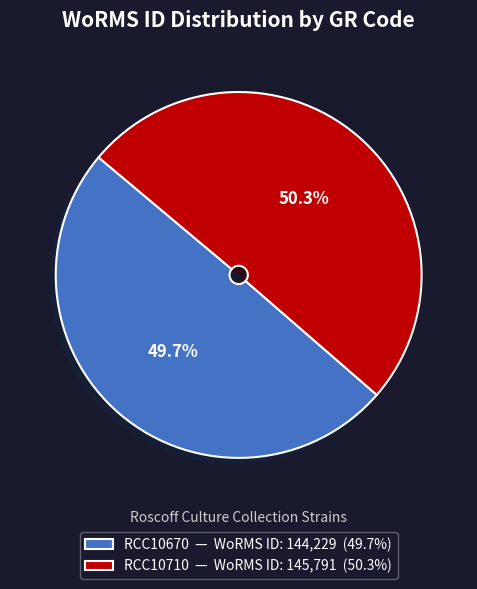

True or false: RCC10670 accounts for 50% of the total.

True